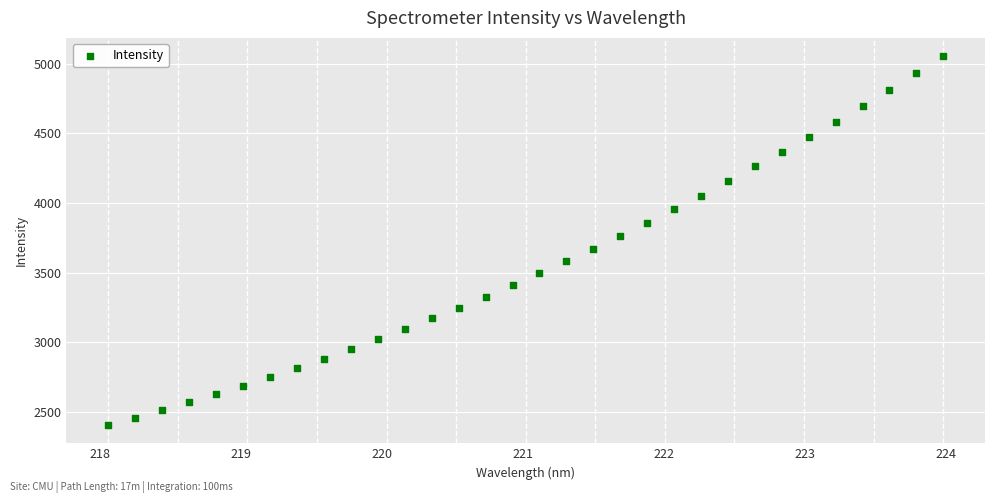

What is the range of X values (max minus min)?

5.9